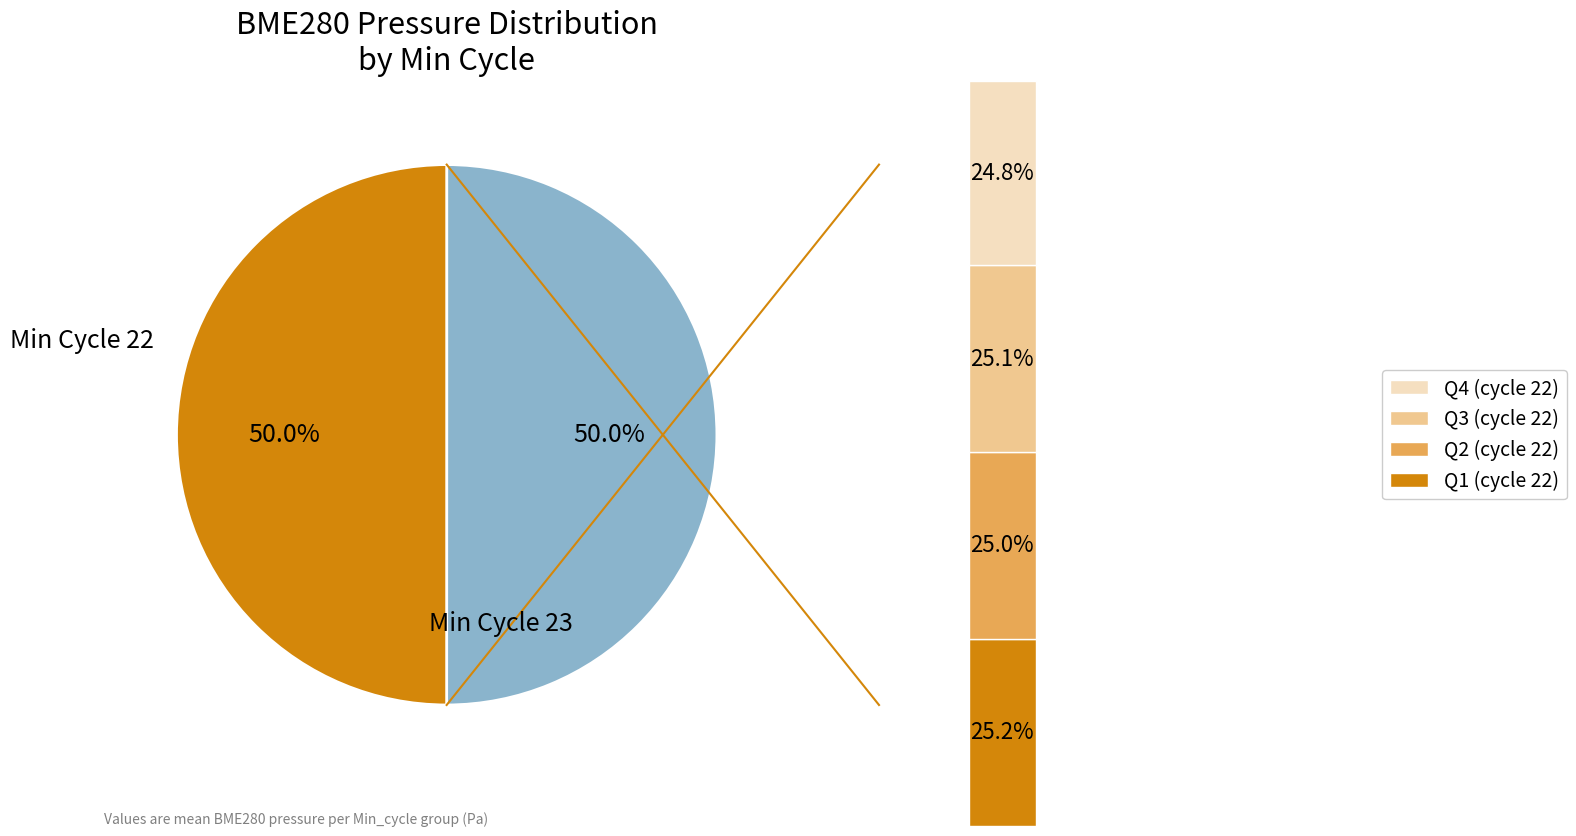

Is the sum of 22 and 23 greater than half?

Yes